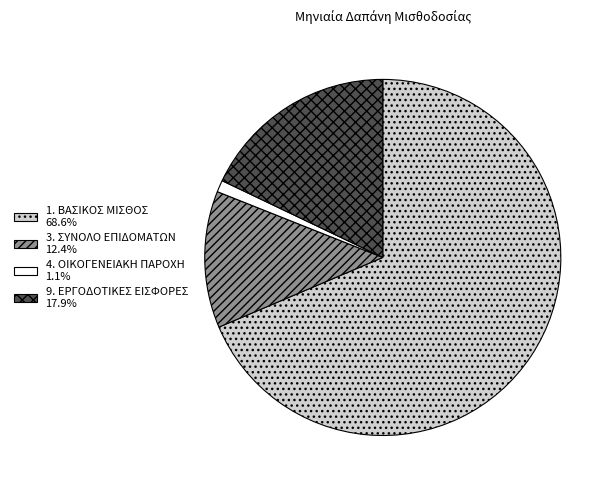

True or false: 3. ΣΥΝΟΛΟ ΕΠΙΔΟΜΑΤΩΝ accounts for 1% of the total.

False